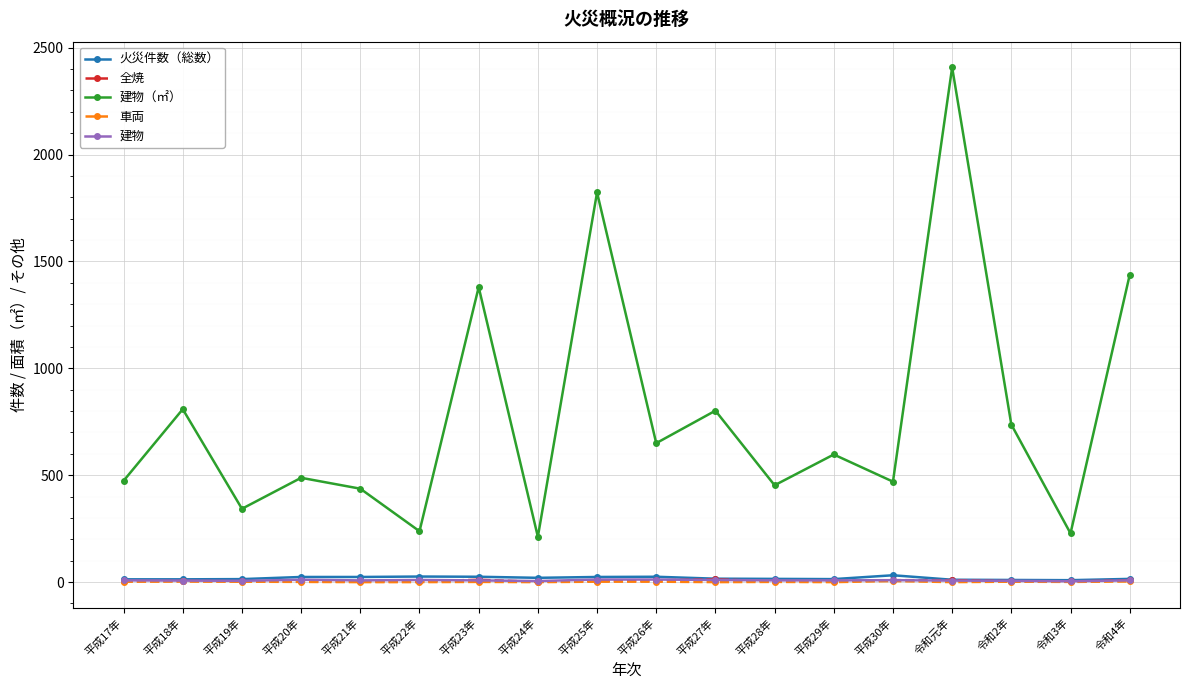

At which category is the sum across all series the highest?

令和元年